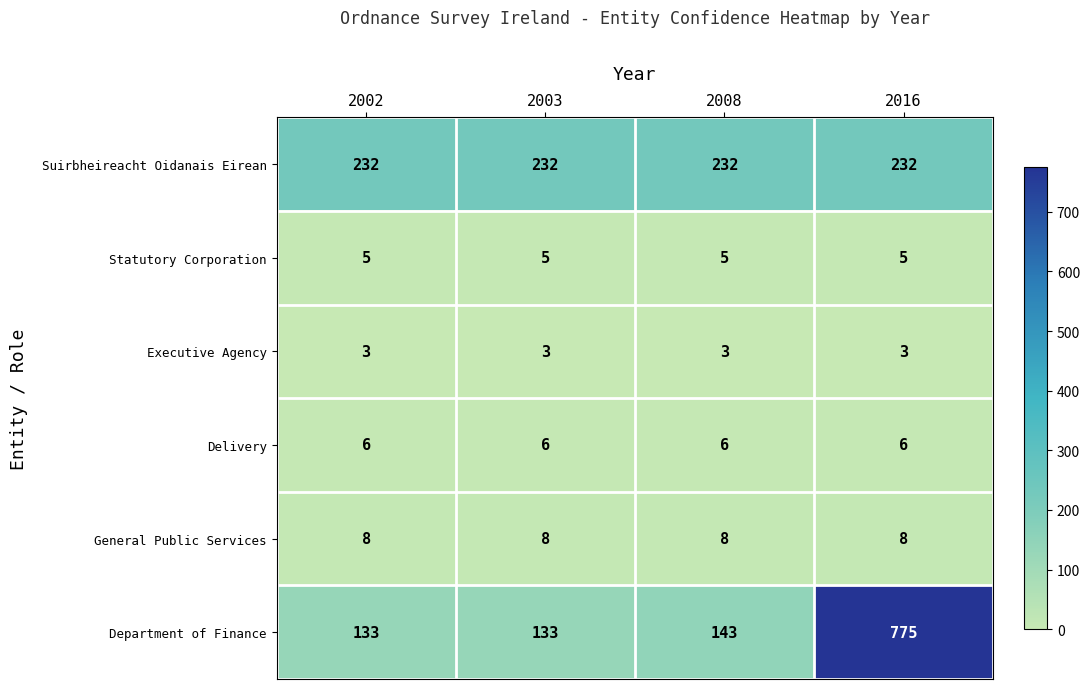

What is the approximate value of Executive Agency at 2016?

3